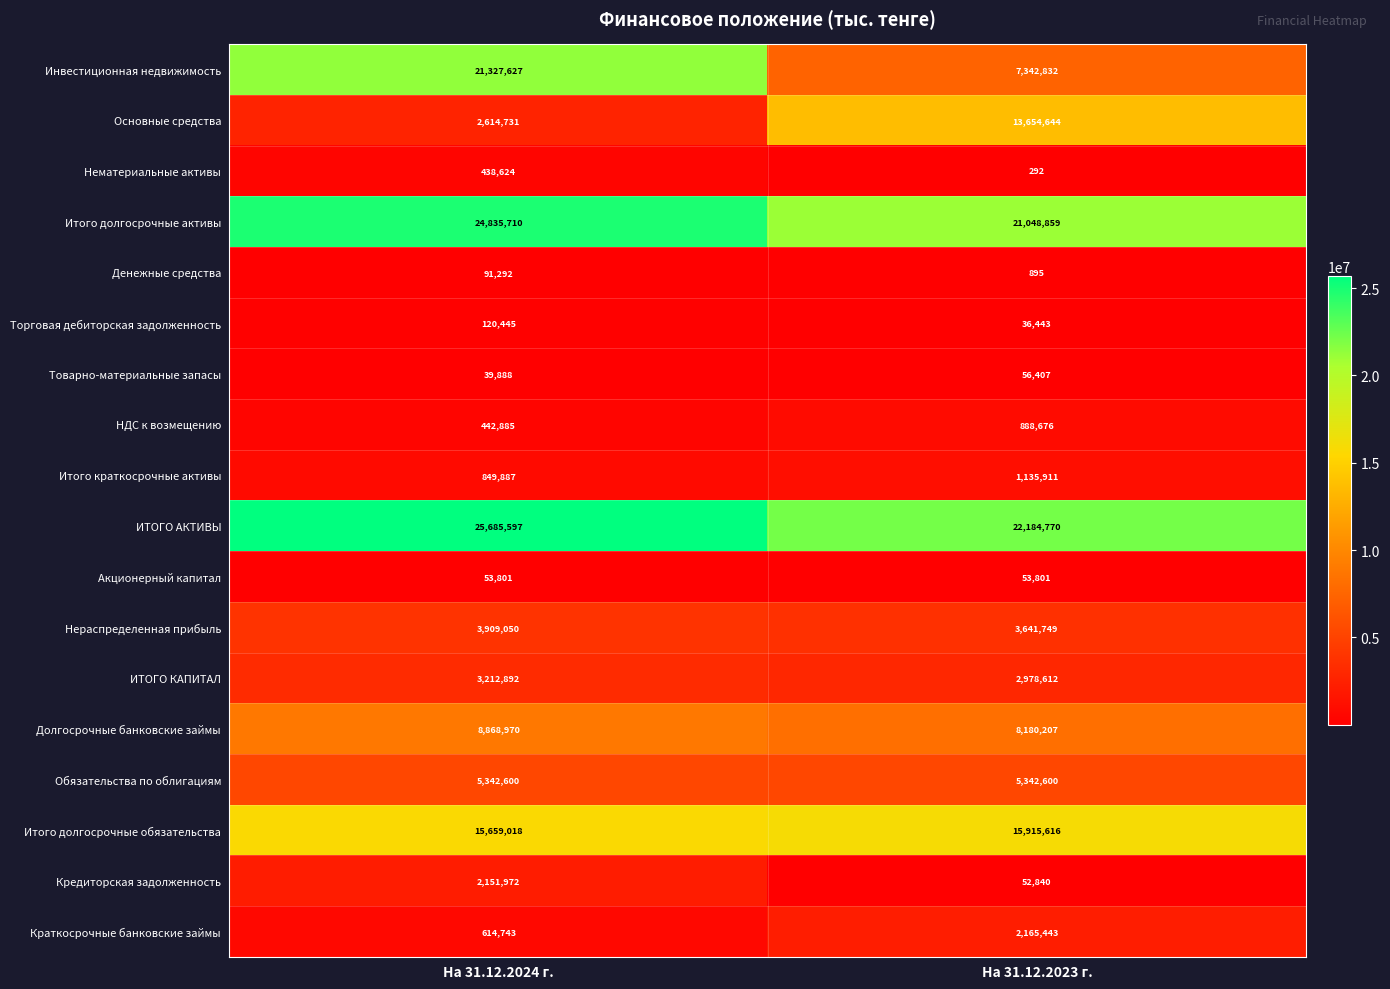

Which category has the lowest value in the ИТОГО АКТИВЫ series?

На 31.12.2023 г.